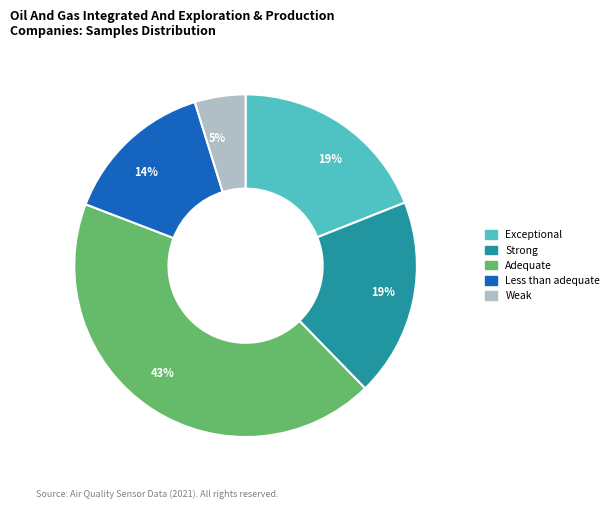

To the nearest percent, what is the difference between the largest and smallest slice percentages?

38%